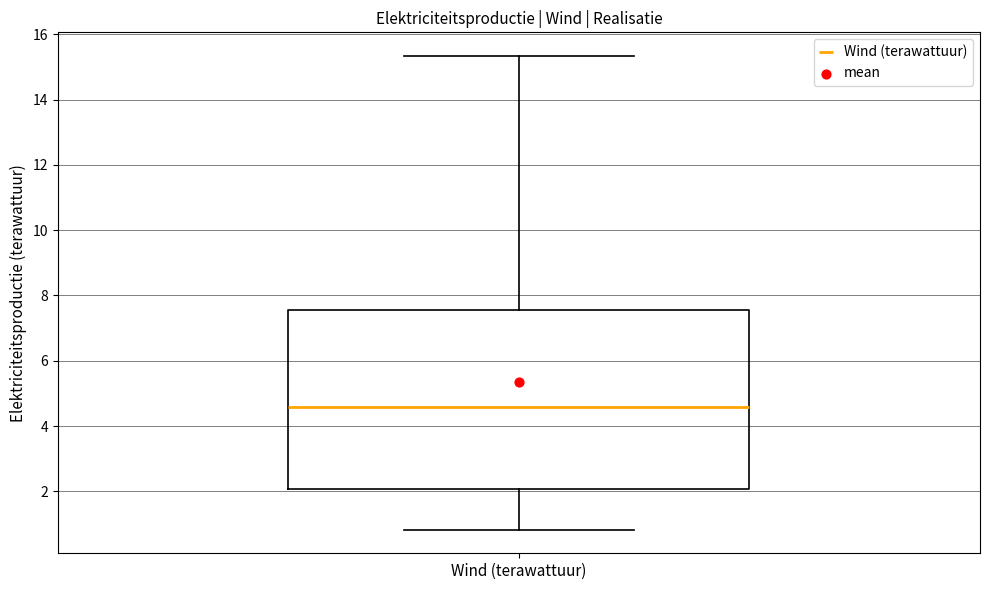

Where does the upper whisker of the box for Wind (terawattuur) end on the y-axis? The values are not printed on the chart, so give them approximately, as read against the axis.

15.4